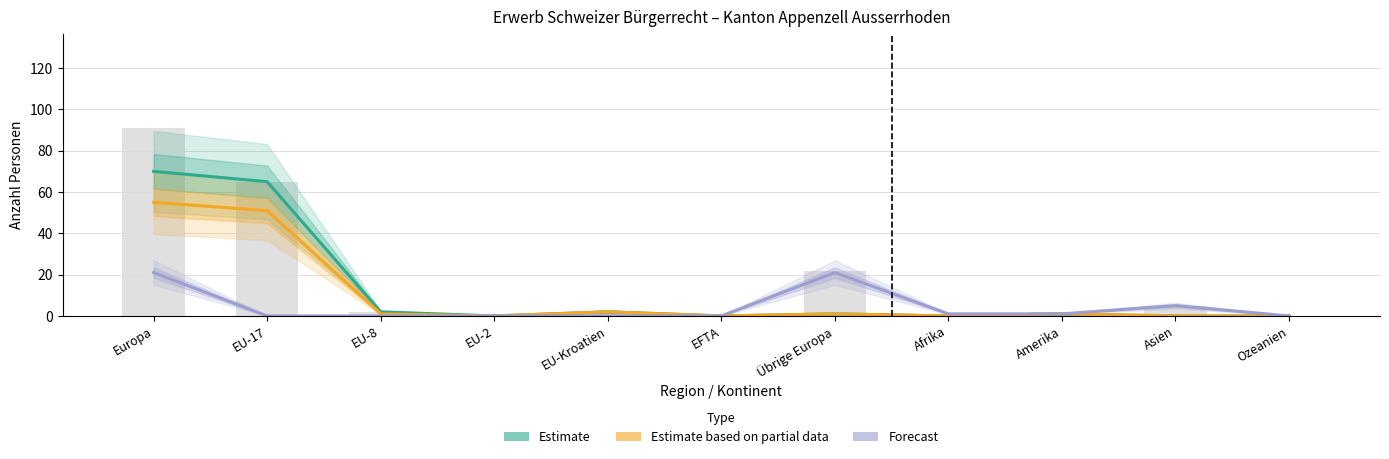

The value of Estimate (FZA/VEP) at Übrige Europa is 2. True or false?

False